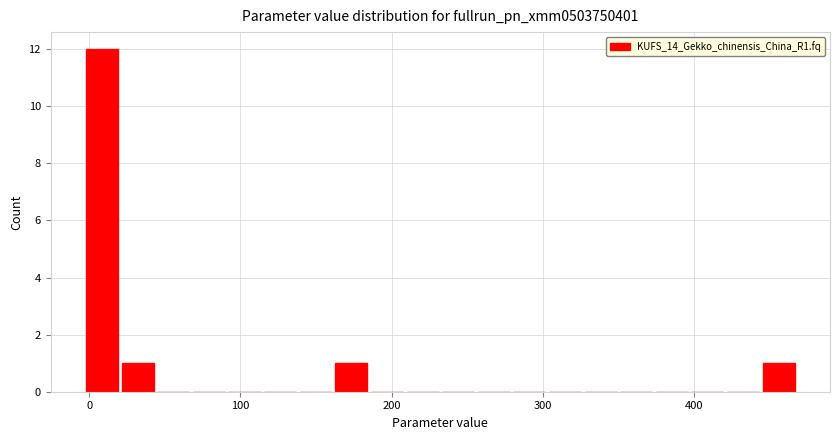

Read against the x-axis, roughly where is the centre of the tallest bar?

10